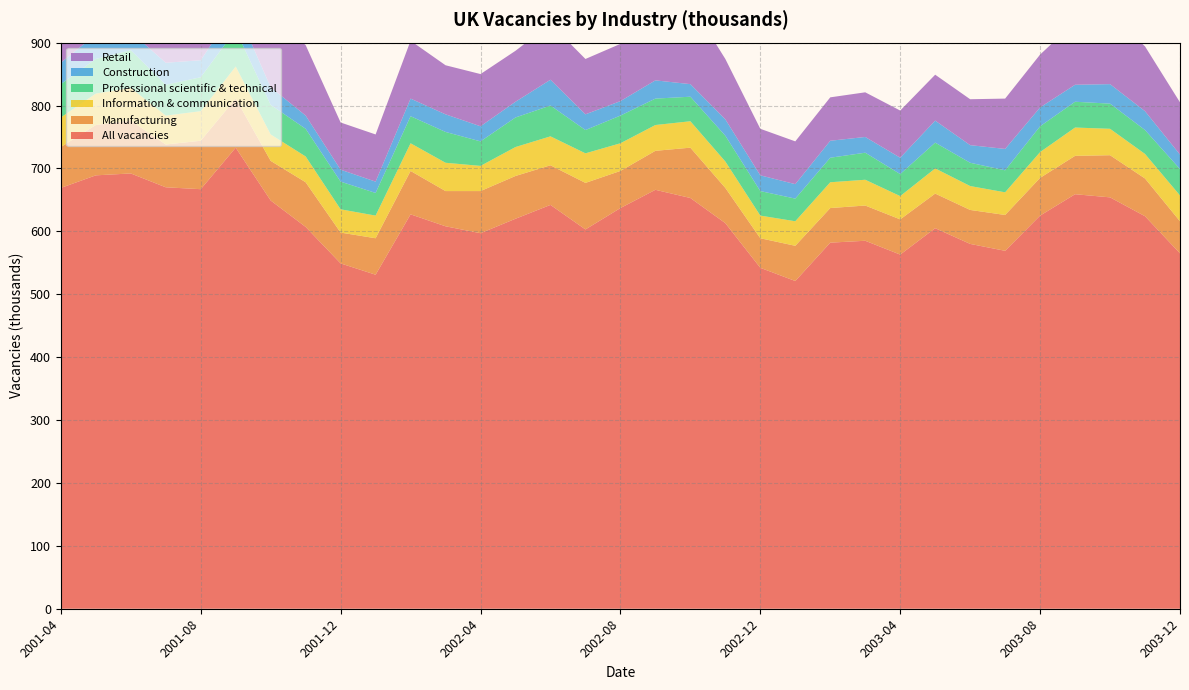

Reading left to right, extract all data points from this chart.

All vacancies: 669	689	692	670	667	733	649	607	549	531	627	608	597	620	642	603	637	666	653	613	542	521	582	585	563	605	580	569	625	659	654	624	565
Manufacturing: 65	80	84	68	77	78	63	71	49	58	69	56	67	68	63	74	59	62	80	56	47	56	55	56	56	55	54	57	60	61	67	60	51
Information & communication: 47	50	52	46	47	51	42	41	37	36	44	45	40	46	46	47	44	41	42	42	36	39	41	41	37	40	38	36	41	45	42	39	41
Professional scientific & technical: 53	55	60	49	54	58	47	44	44	36	43	49	39	47	49	37	44	42	39	41	39	36	39	43	35	41	37	35	41	41	40	38	42
Construction: 34	39	29	35	27	36	28	21	19	18	28	28	24	25	41	25	23	29	20	26	25	23	27	25	26	35	28	34	30	27	31	30	23
Retail: 81	81	96	91	93	91	113	112	75	75	92	78	83	81	89	88	91	117	129	96	74	68	69	71	75	73	73	80	84	100	112	103	83